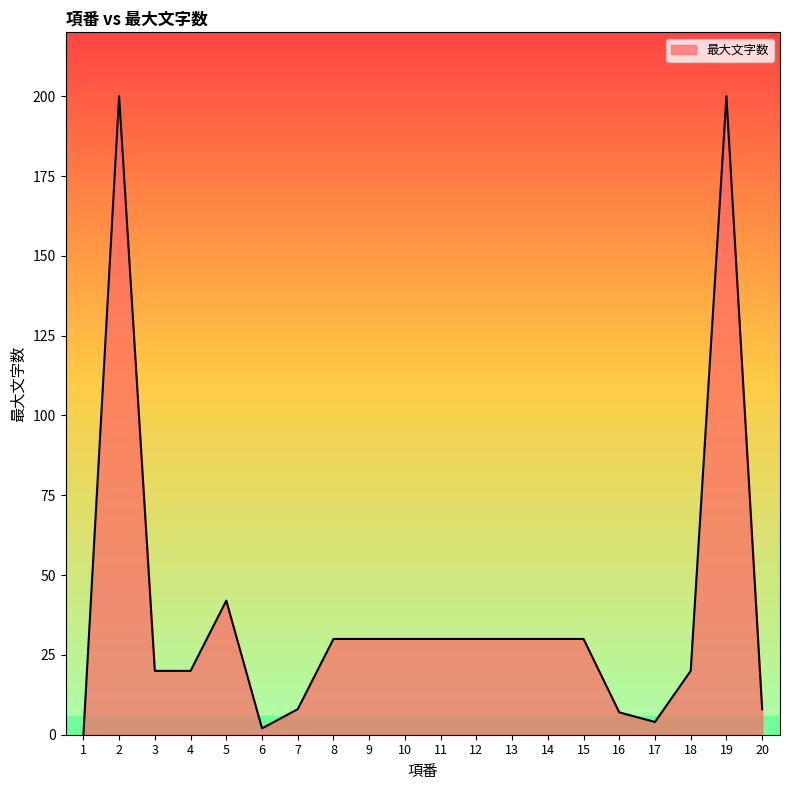

True or false: the data shows 8 at 7.

True